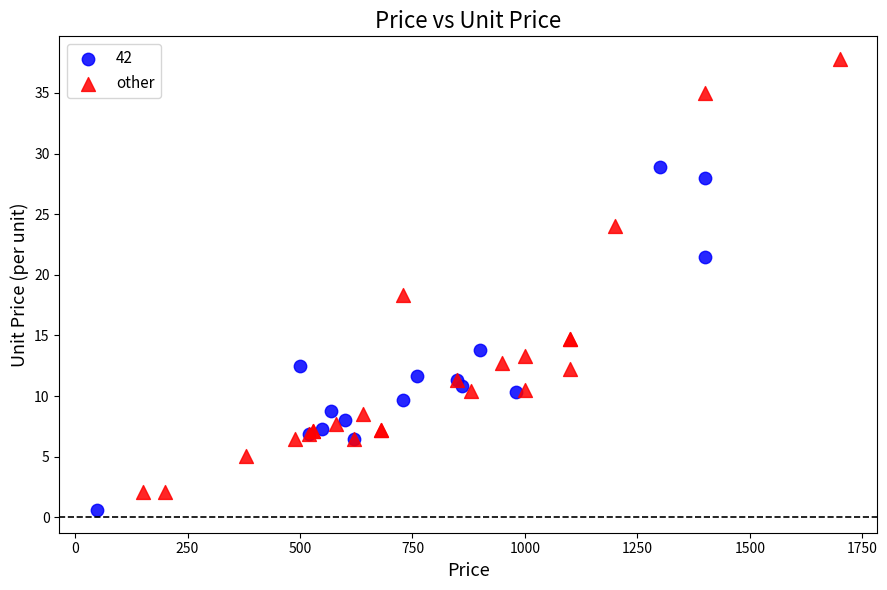

Which series has the largest Y range (max minus min)?

other